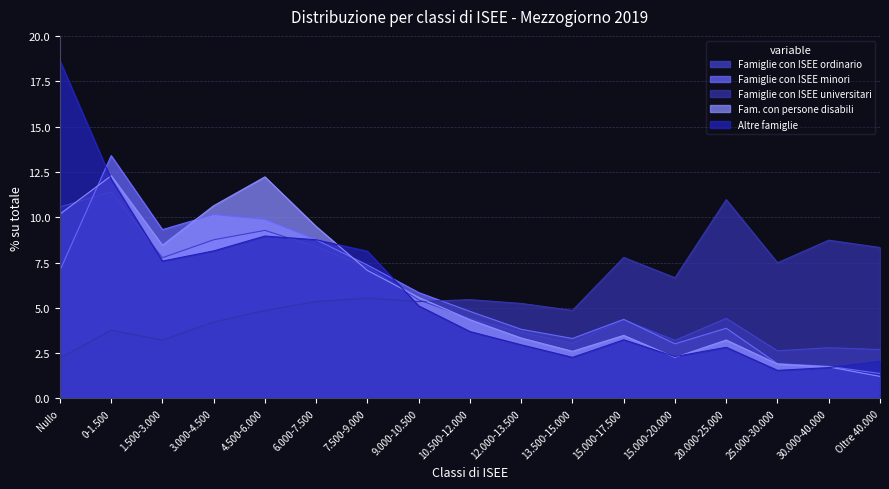

What is the difference between the Famiglie con ISEE universitari values at 9.000-10.500 and 3.000-4.500?

1.1